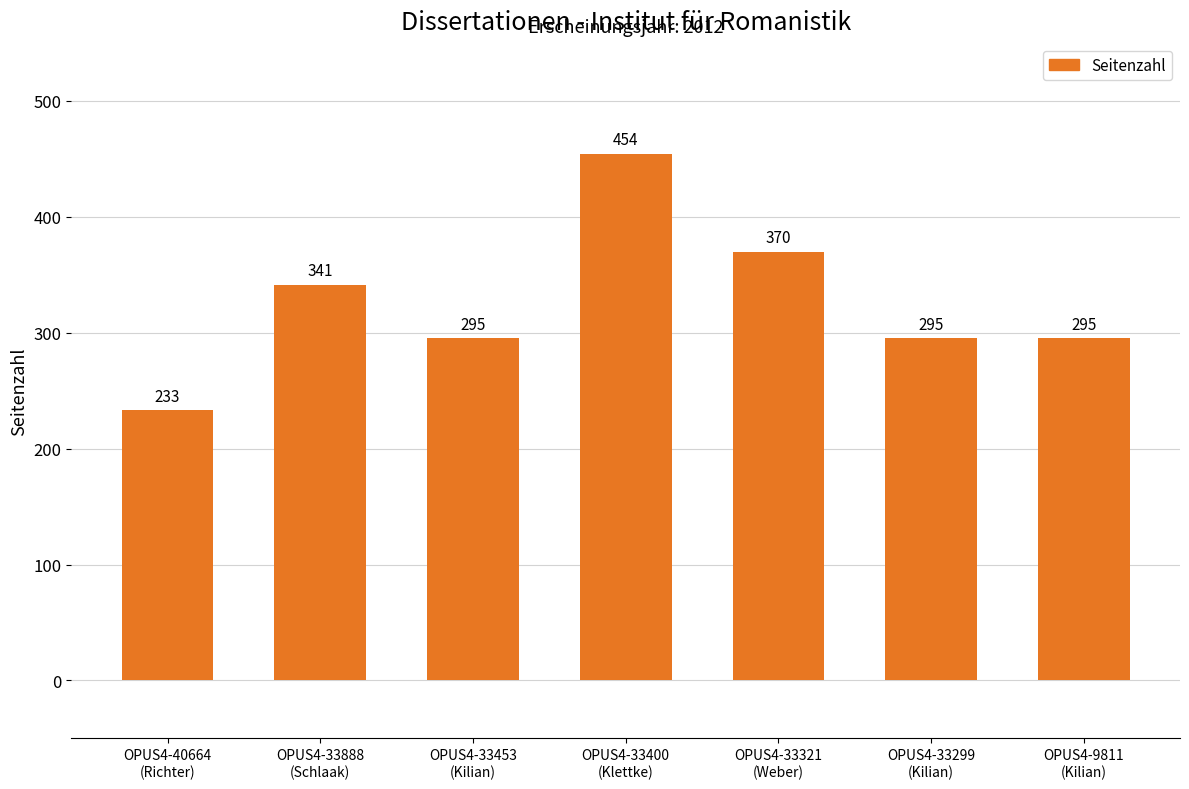

Approximately how many times larger is the value at OPUS4-33400
(Klettke) compared to OPUS4-40664
(Richter)?

1.9